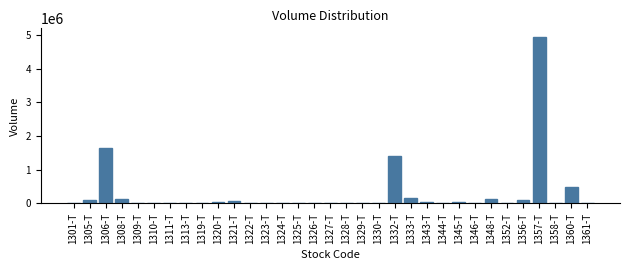

Where is the data nearest to the value 2476608?

1306-T